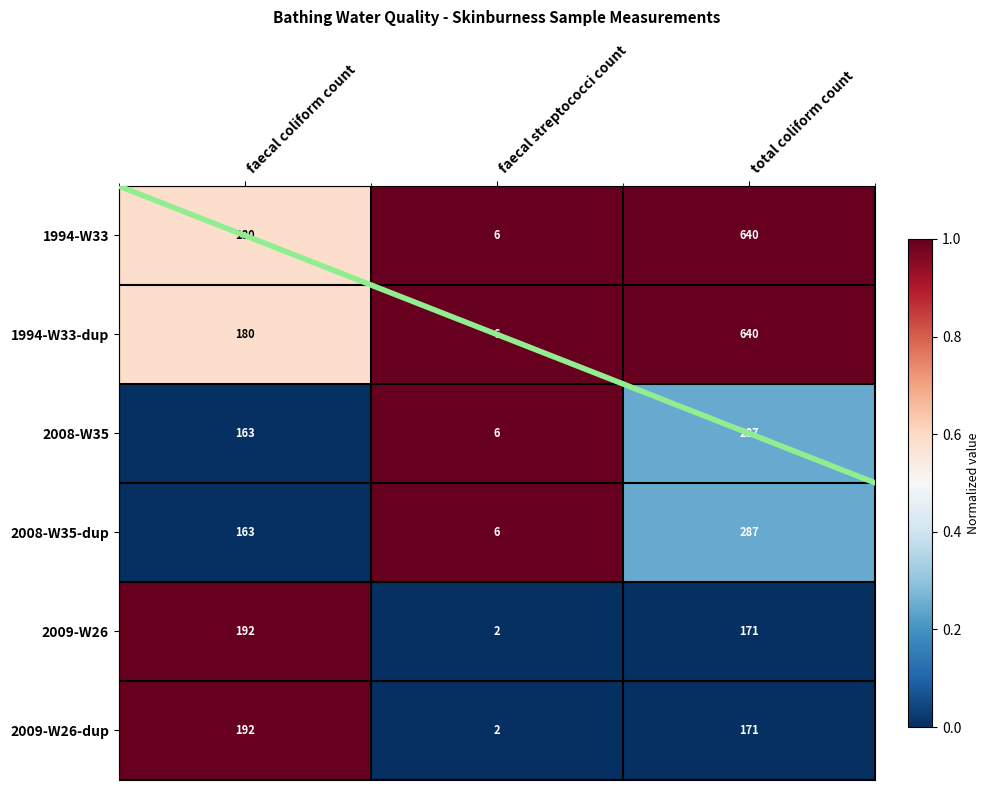

The 1994-W33-dup series shows 71 at faecal coliform count. True or false?

False